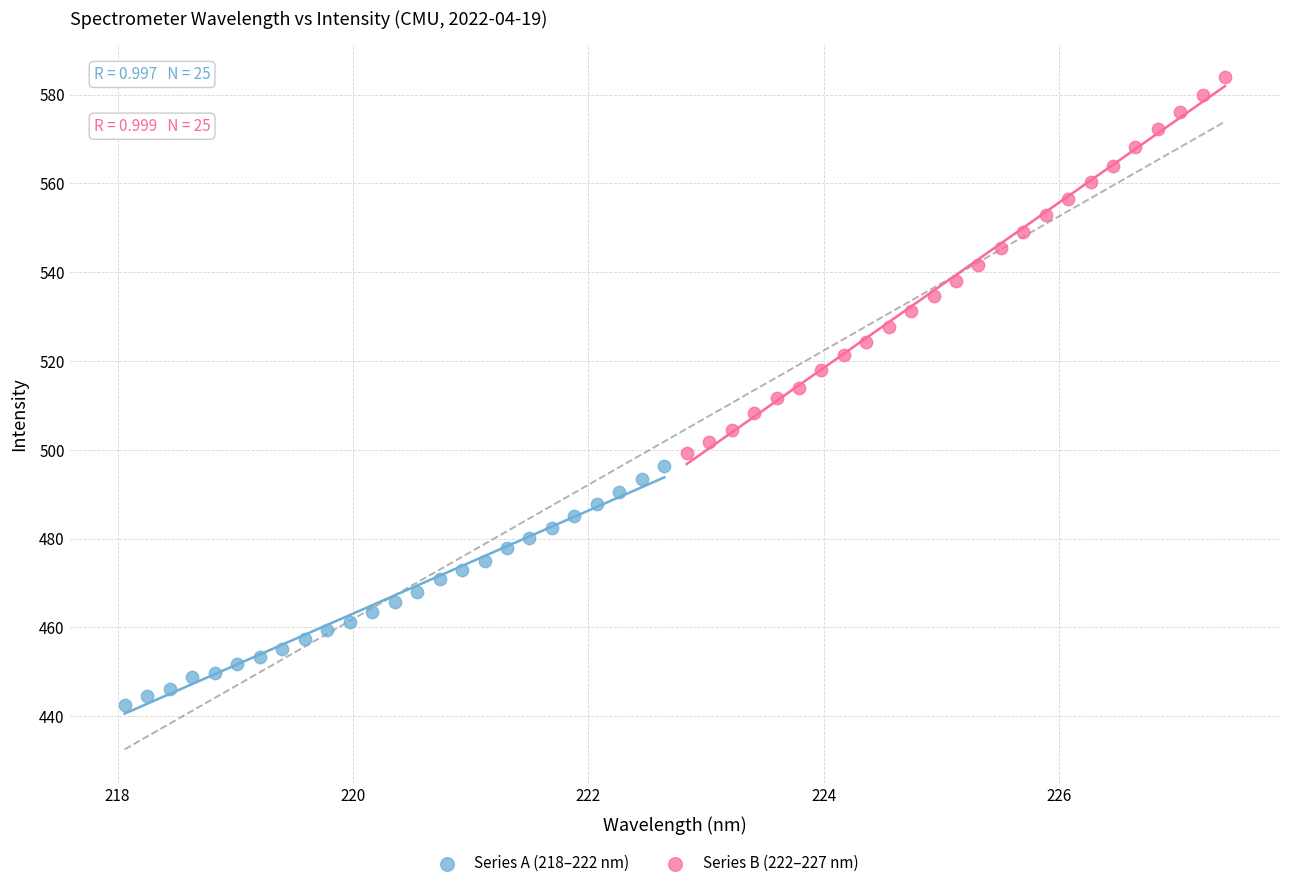

Which series has the widest spread of Y values?

Series B (222–227 nm)